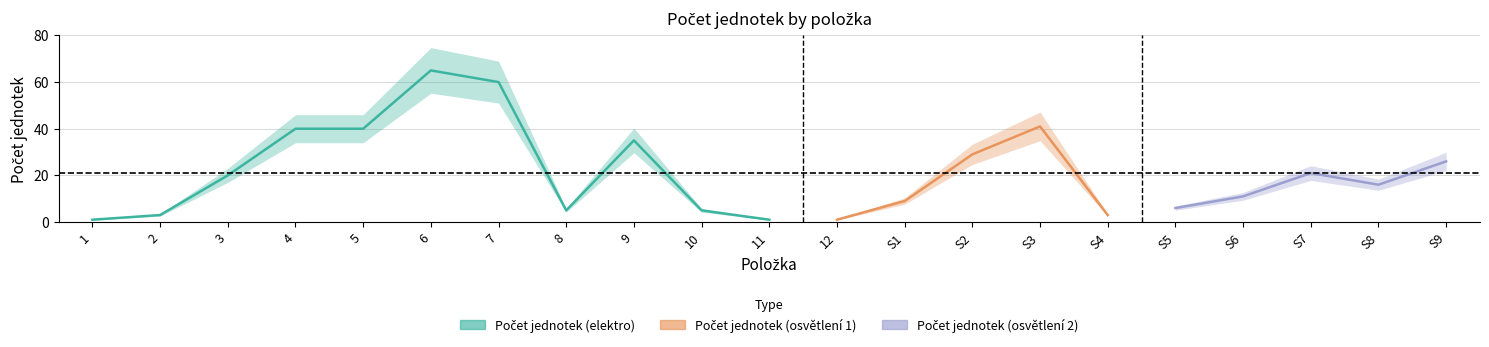

Reading right to left, transcribe all the data shown in this chart.

Počet jednotek: S9=26.0	S8=16.0	S7=21.0	S6=11.0	S5=6.0	S4=3.0	S3=41.0	S2=29.0	S1=9.0	12=1.0	11=1.0	10=5.0	9=35.0	8=5.0	7=60.0	6=65.0	5=40.0	4=40.0	3=20.0	2=3.0	1=1.0
upper_Počet: S9=29.9	S8=18.4	S7=24.1	S6=12.7	S5=6.9	S4=3.5	S3=47.1	S2=33.4	S1=10.3	12=1.1	11=1.1	10=5.8	9=40.2	8=5.8	7=69.0	6=74.8	5=46.0	4=46.0	3=23.0	2=3.5	1=1.1
lower_Počet: S9=22.1	S8=13.6	S7=17.9	S6=9.3	S5=5.1	S4=2.5	S3=34.9	S2=24.6	S1=7.7	12=0.8	11=0.8	10=4.2	9=29.8	8=4.2	7=51.0	6=55.2	5=34.0	4=34.0	3=17.0	2=2.5	1=0.8